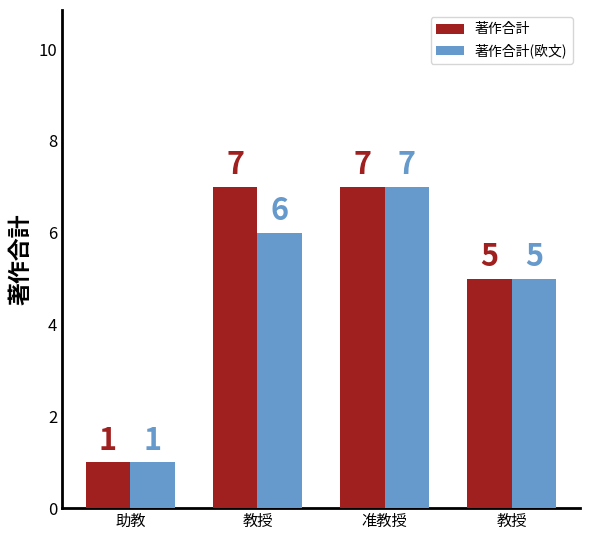

How many series are shown in this chart?

2